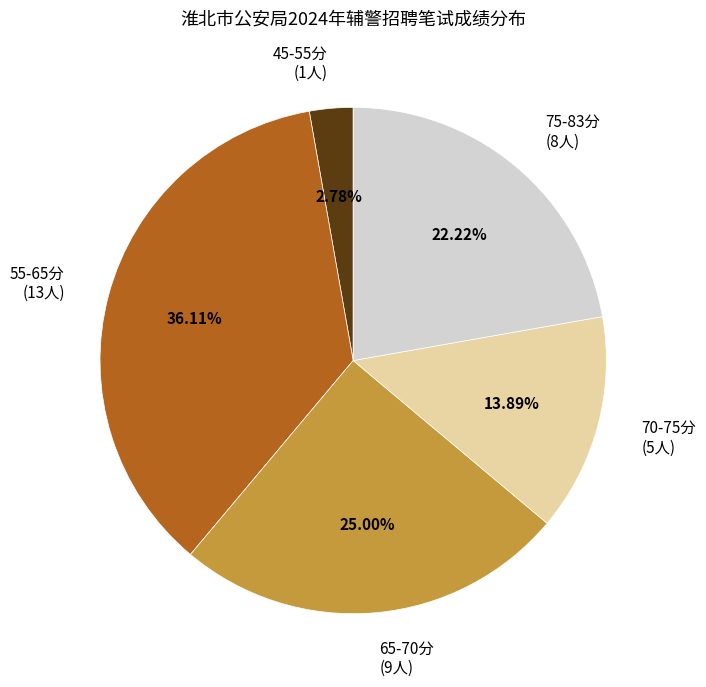

How many segments does this pie chart have?

5